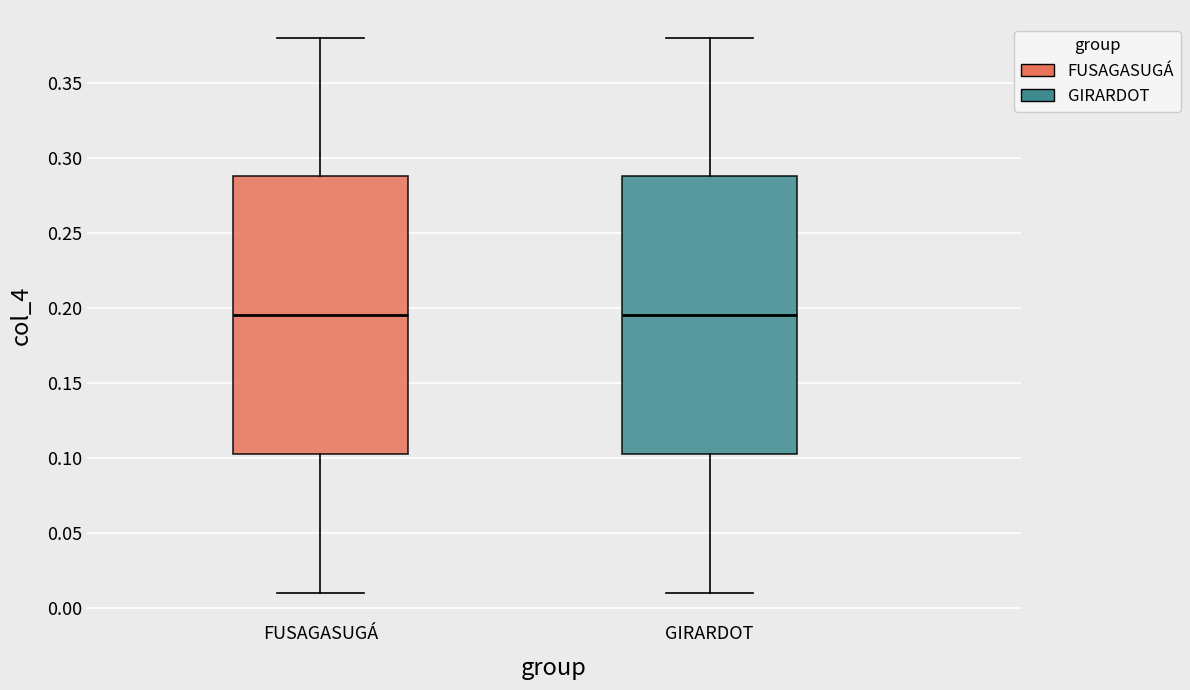

Reading left to right, read every box against the y-axis: the position of its median line, the range the box covers, and the ends of its whiskers. The values are not printed on the chart, so give them approximately, as read against the axis.

FUSAGASUGÁ: median 0.195, box 0.105 to 0.290, whiskers 0.010 to 0.380
GIRARDOT: median 0.195, box 0.105 to 0.290, whiskers 0.010 to 0.380